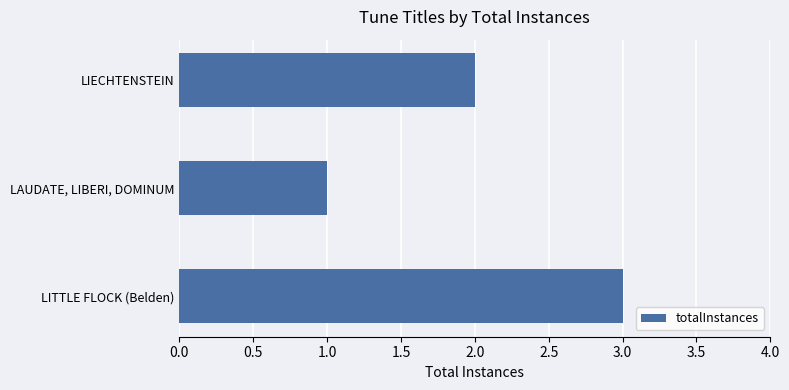

Rank the categories by value from lowest to highest.

LAUDATE, LIBERI, DOMINUM, LIECHTENSTEIN, LITTLE FLOCK (Belden)